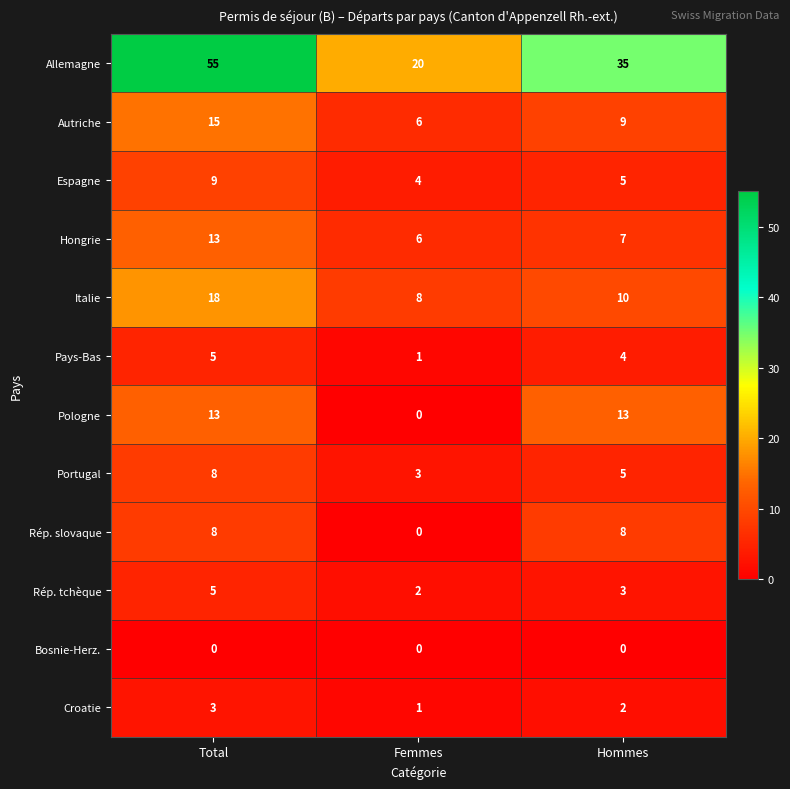

Which series changed the most between Total and Hommes?

Allemagne